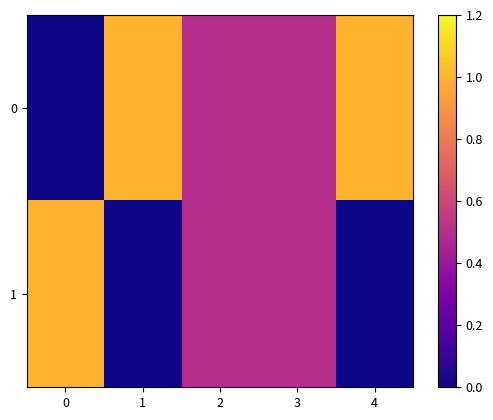

Reading left to right, list all the values displayed in this chart.

0: 0=0.0	1=1.0	2=0.5	3=0.5	4=1.0
1: 0=1.0	1=0.0	2=0.5	3=0.5	4=0.0